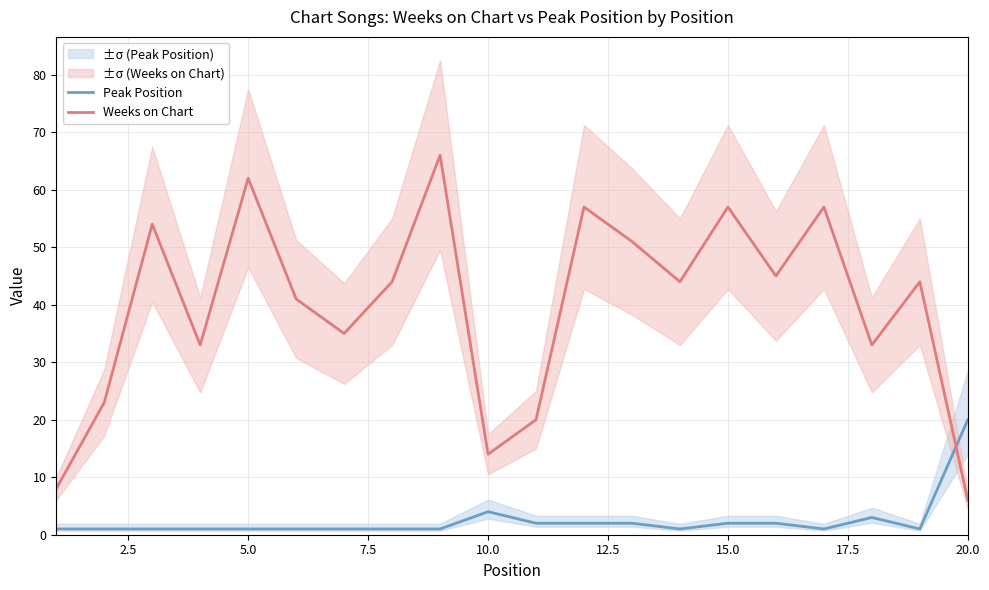

What is the greatest value displayed?

66